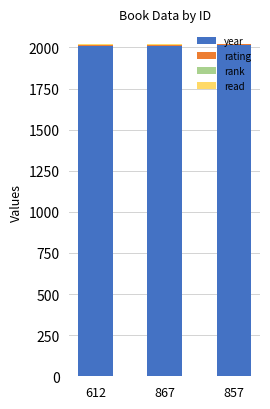

The year series shows 3327 at 612. True or false?

False